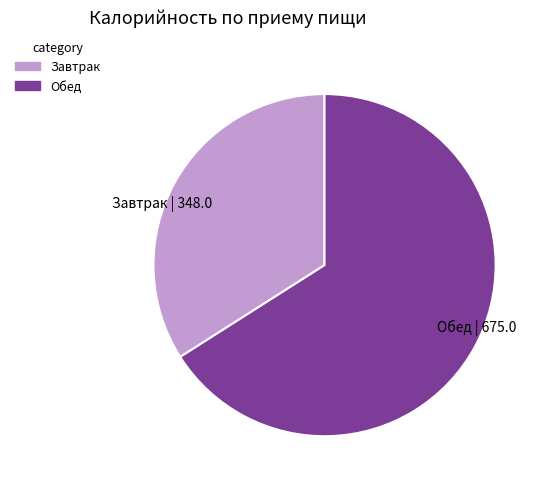

Is it true that Обед | 675.0 is 78% of the pie?

False